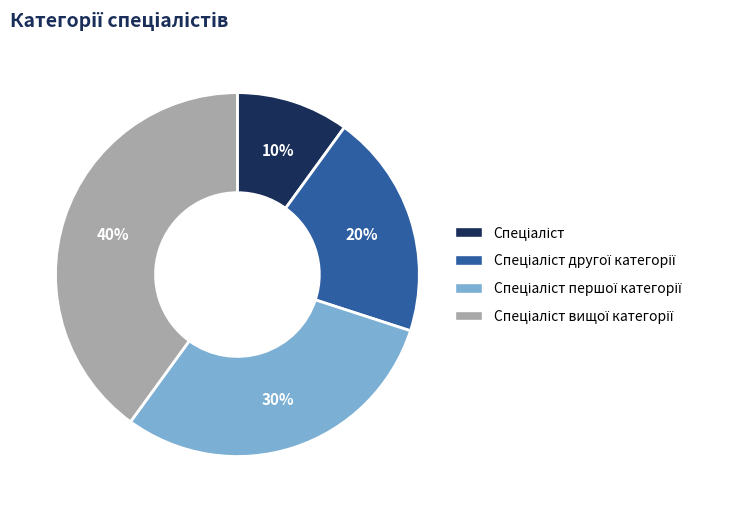

Is there any slice that represents more than half of the pie?

No